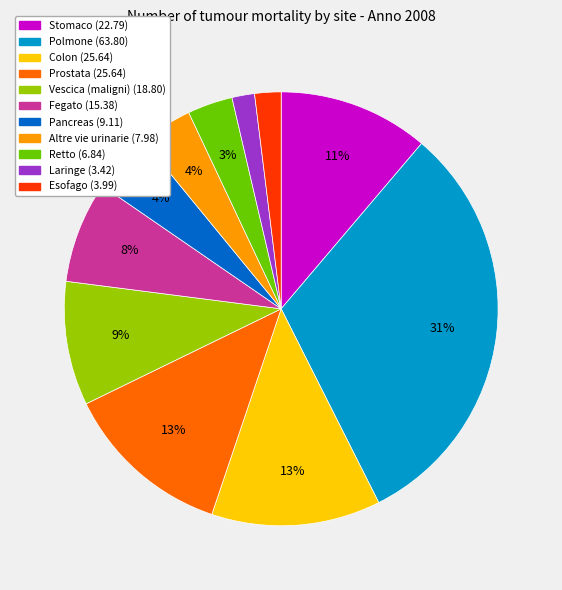

What percentage is the Fegato slice, to the nearest percent?

8%